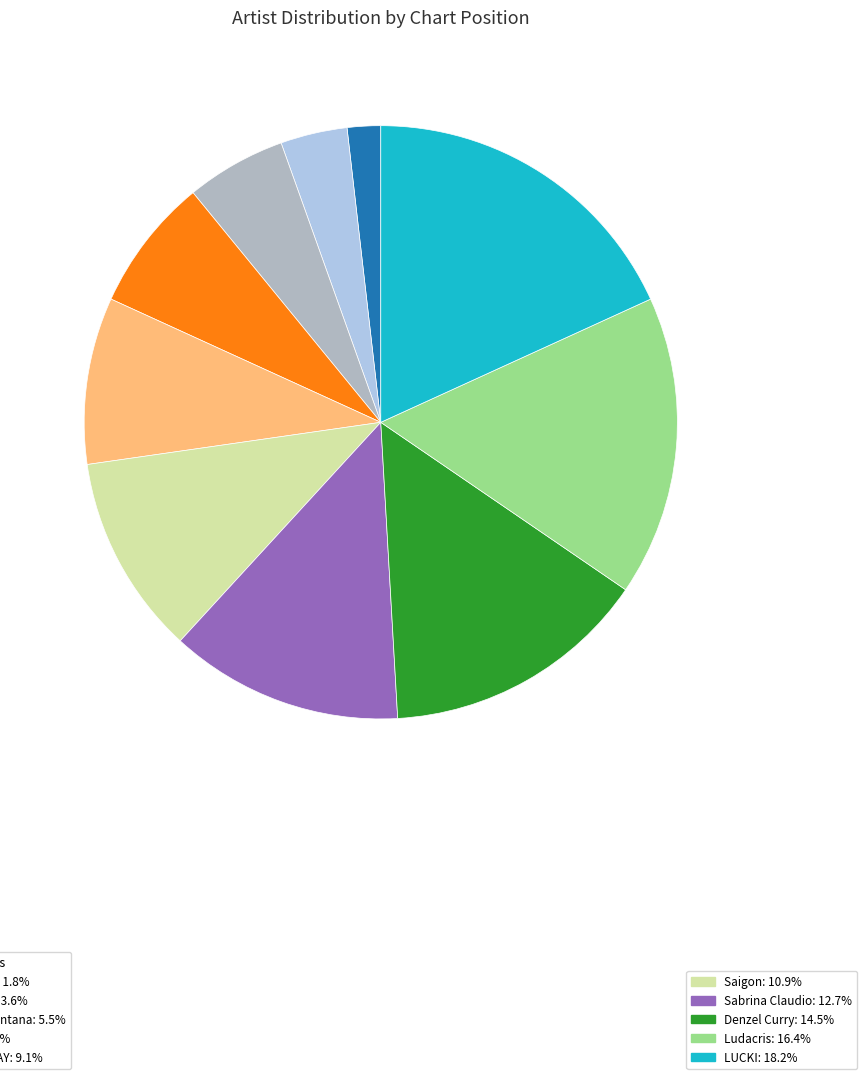

Is there any slice that represents more than half of the pie?

No